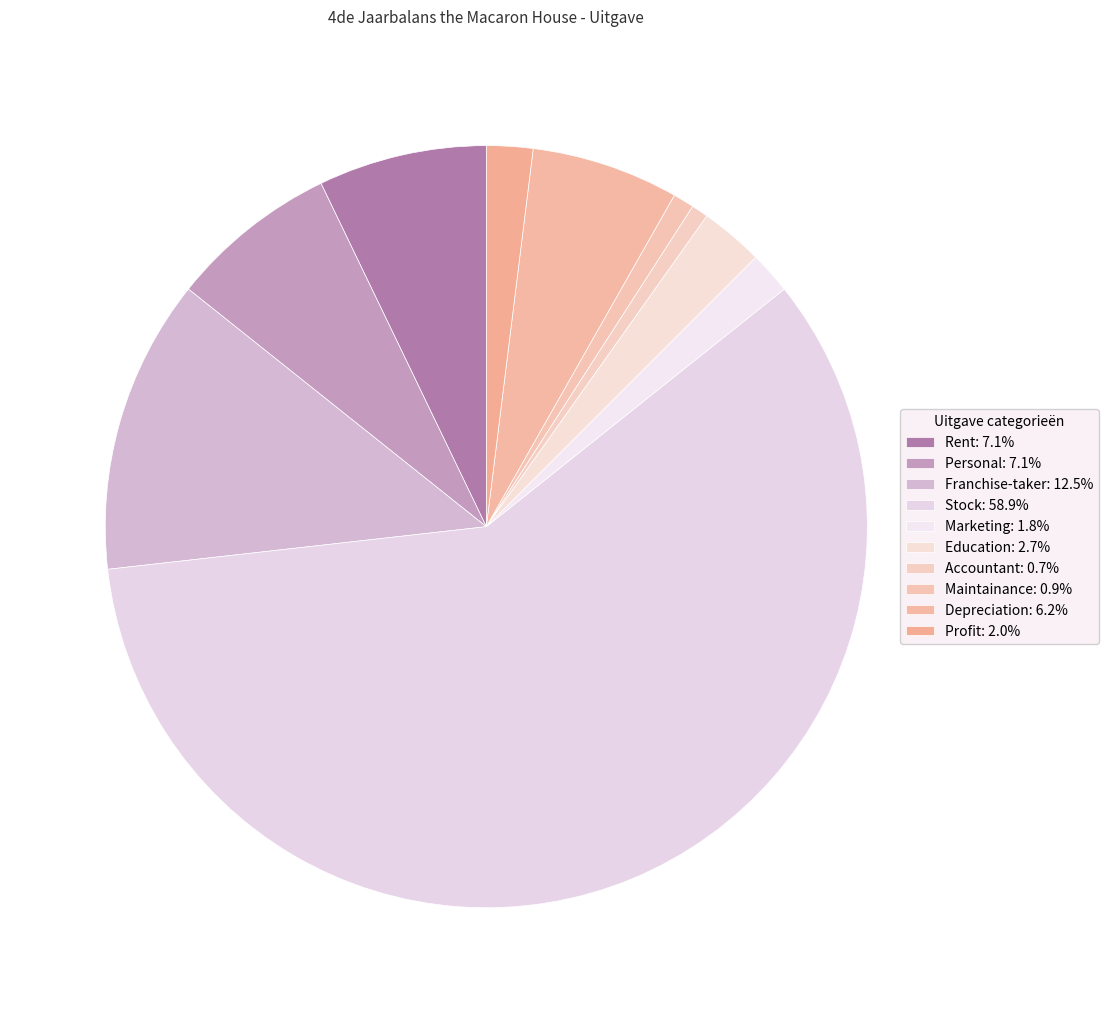

How many segments does this pie chart have?

10